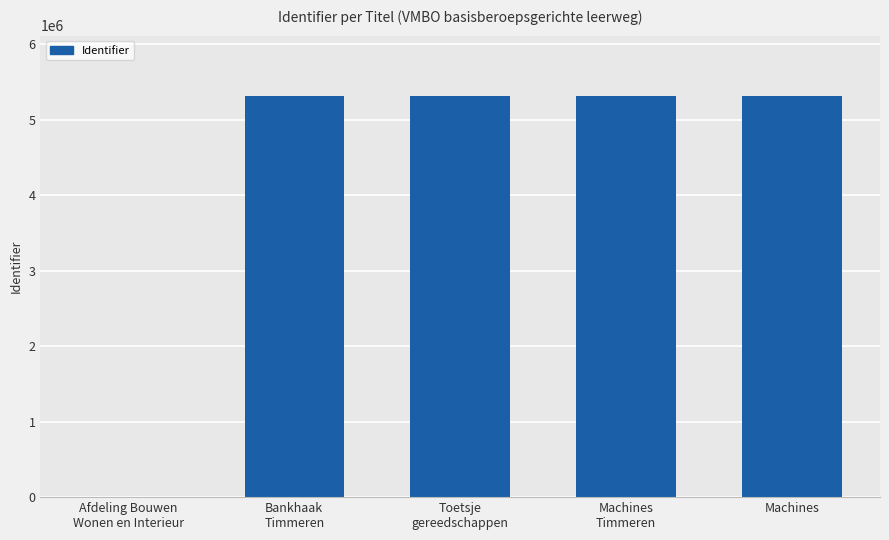

The chart shows a value of 7402059 at Machines. True or false?

False